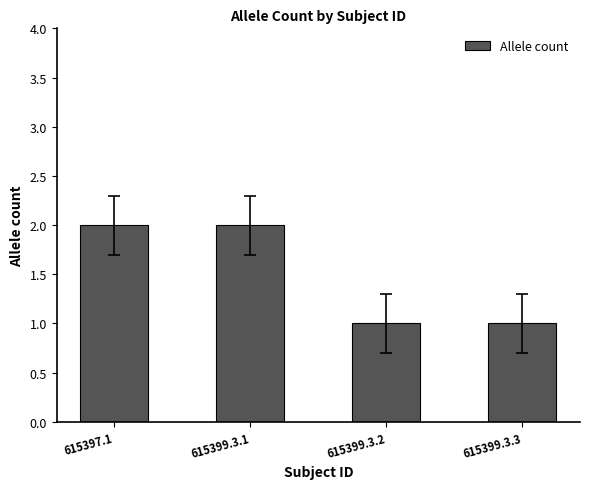

True or false: the data shows 2 at 615399.3.3.

False